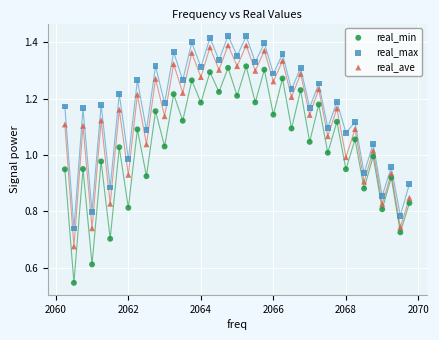

Which series has the widest spread of Y values?

real_min